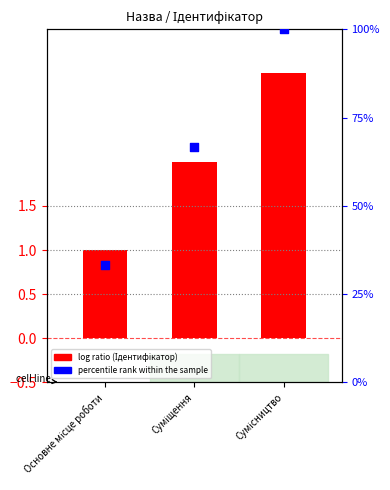

Is the value of Ідентифікатор at Сумісництво greater than the value of percentile rank within the sample at Сумісництво?

No